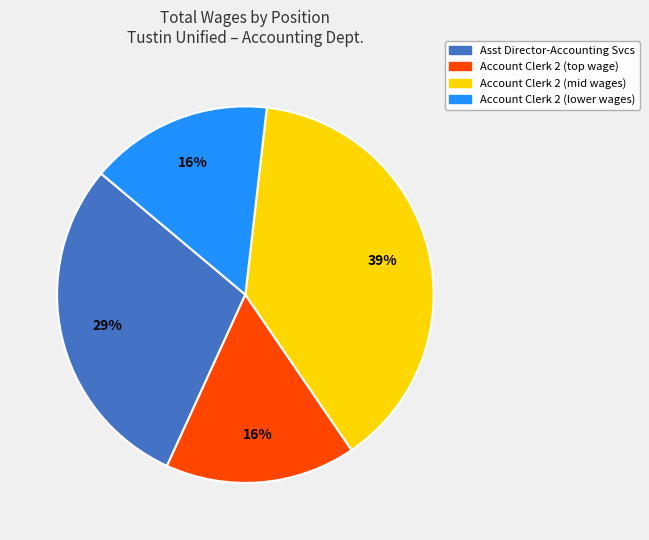

To the nearest percent, what is the difference between the largest and smallest slice percentages?

23%